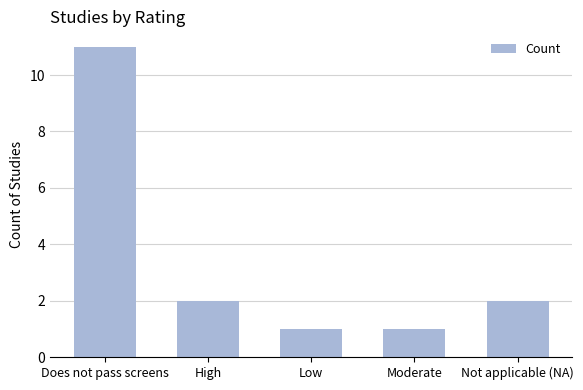

The chart shows a value of 11 at Does not pass screens. True or false?

True